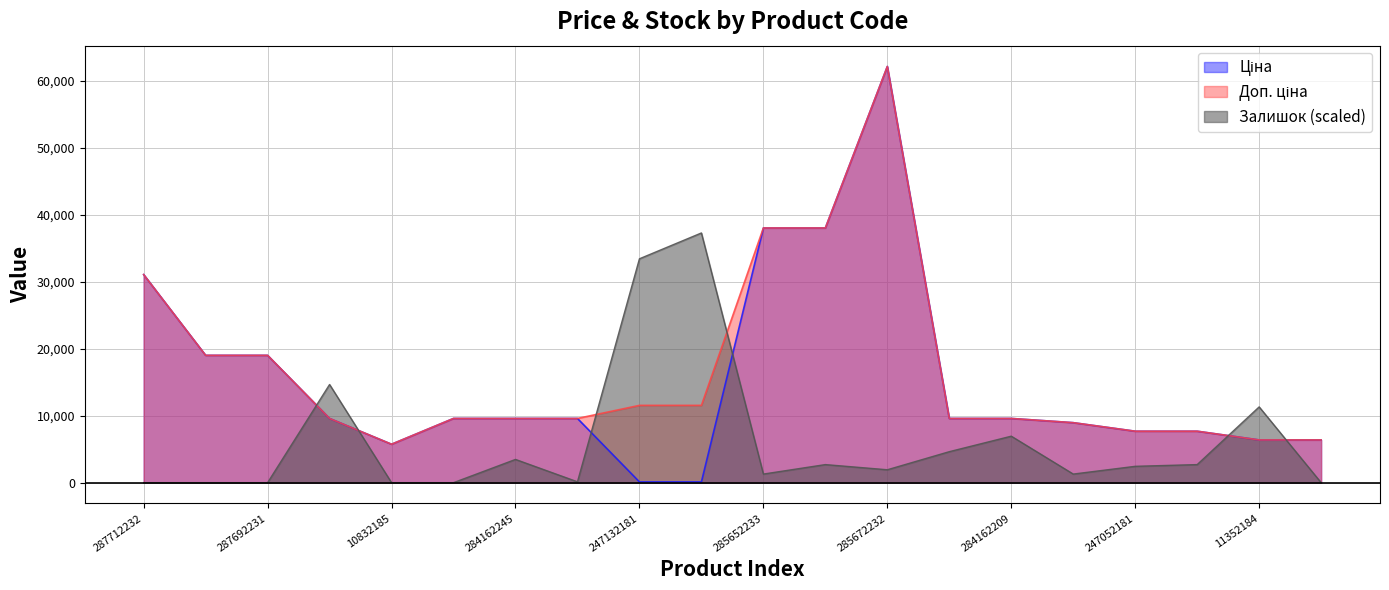

Is the value of Доп. ціна at 247132180 greater than the value of Залишок at 284162248?

No